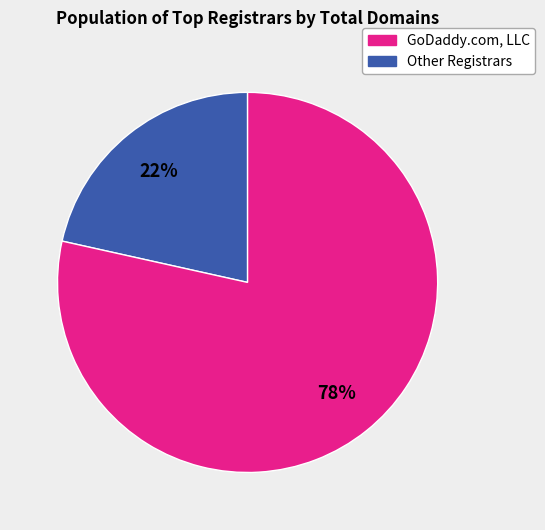

Is there a majority slice in this chart?

Yes